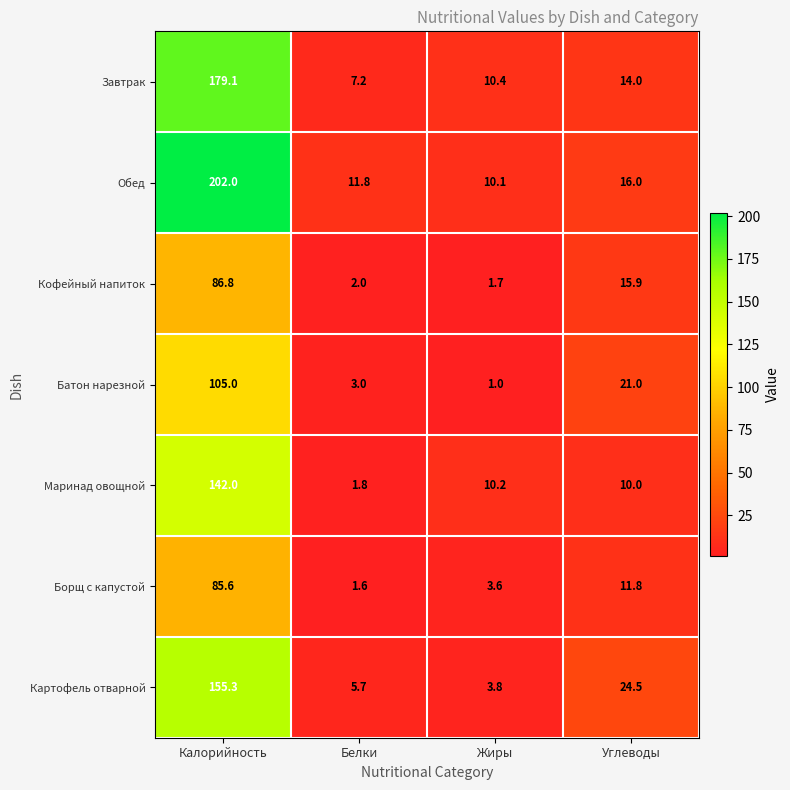

Reading left to right, what are all the values shown in this chart?

Завтрак: 179.1	7.2	10.4	14.0
Обед: 202.0	11.8	10.1	16.0
Кофейный напиток: 86.8	2.0	1.7	15.9
Батон нарезной: 105.0	3.0	1.0	21.0
Маринад овощной: 142.0	1.8	10.2	10.0
Борщ с капустой: 85.6	1.6	3.6	11.8
Картофель отварной: 155.3	5.7	3.8	24.5